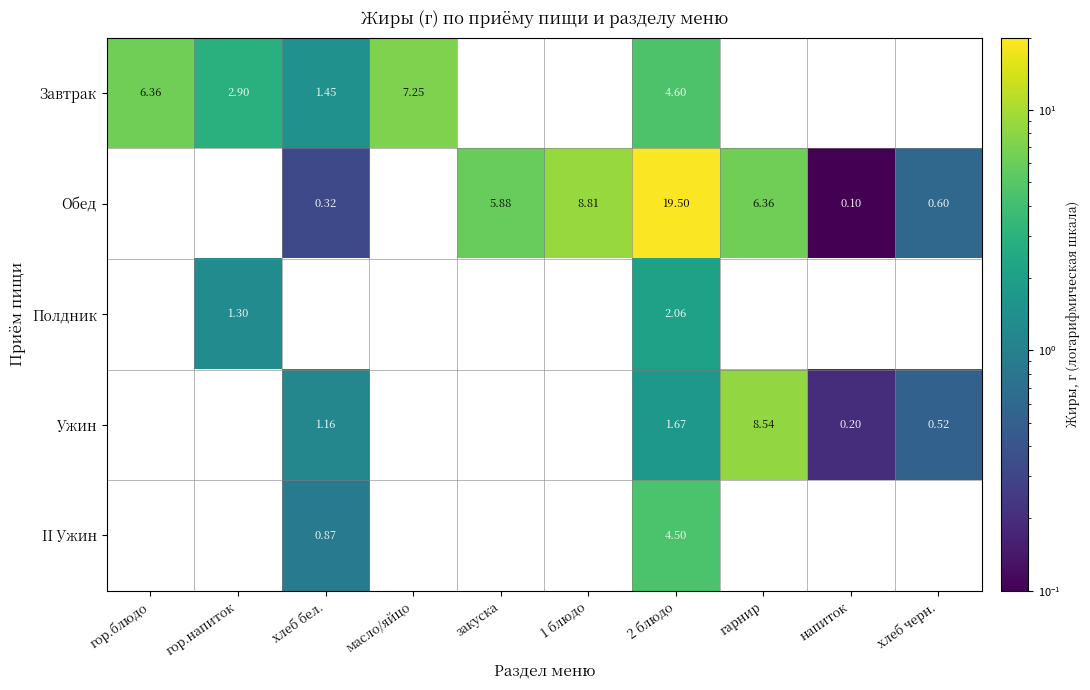

At how many categories does at least one series exceed 12?

1